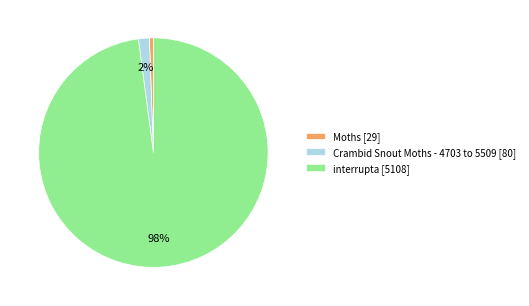

To the nearest percent, what portion does Crambid Snout Moths - 4703 to 5509 represent?

2%